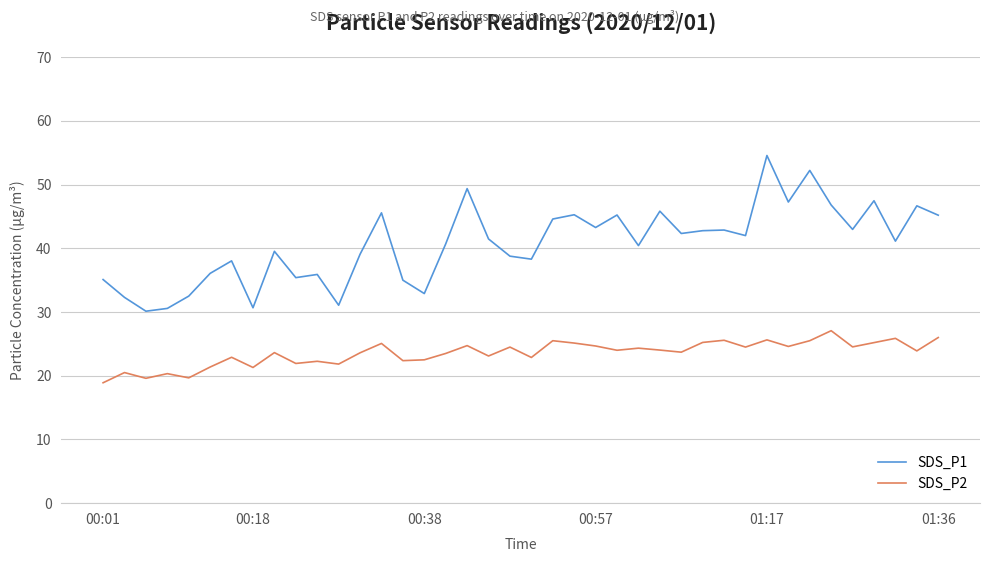

What is the minimum value for SDS_P2?

18.9